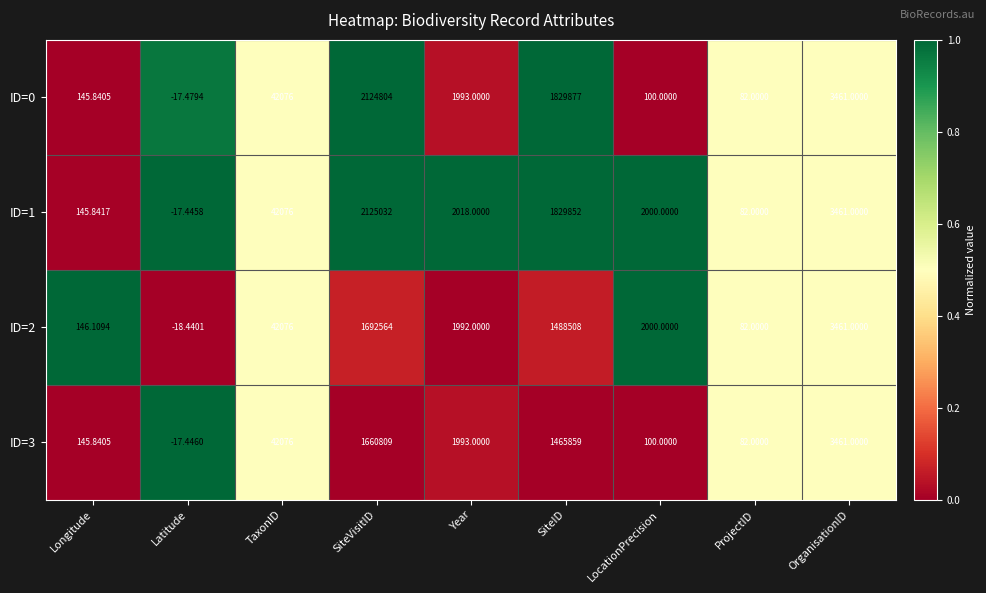

Where does the ID=2 series first go above 2000?

TaxonID